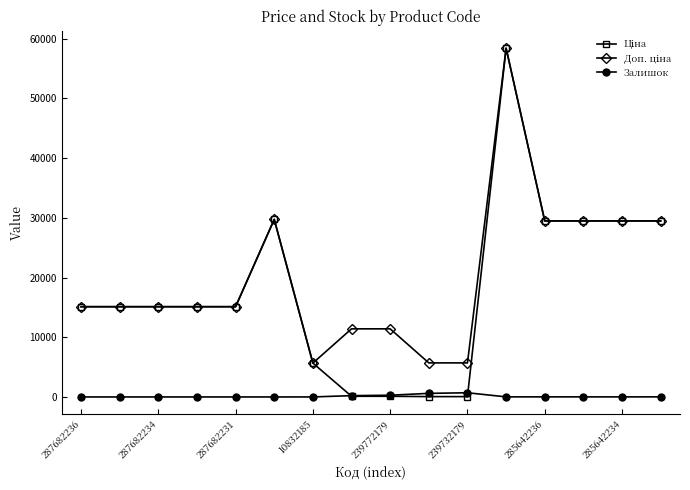

What is the greatest value displayed?

58426.5